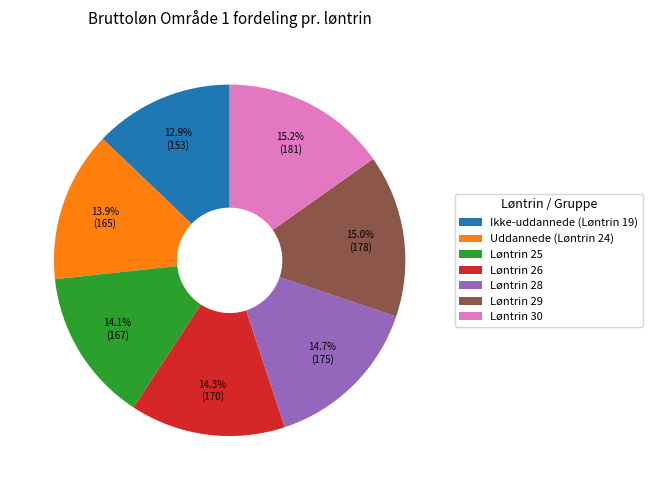

The Løntrin 28 slice represents 23% of the pie. True or false?

False